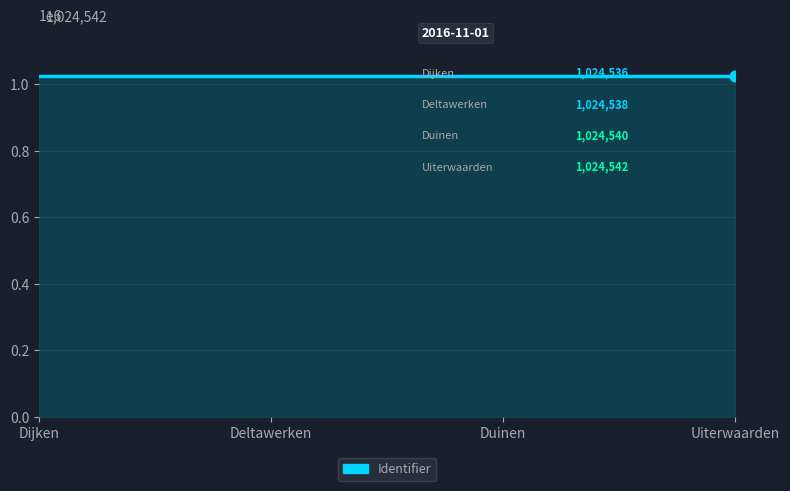

What is the minimum value shown in the chart?

1024536.0